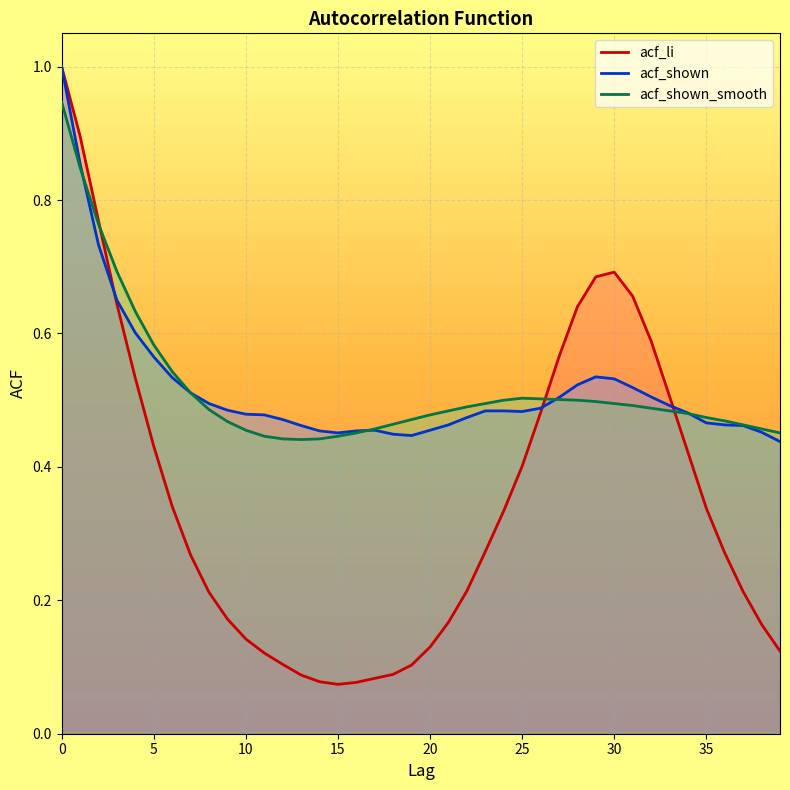

The value of acf_shown at 20 is 0.2. True or false?

False